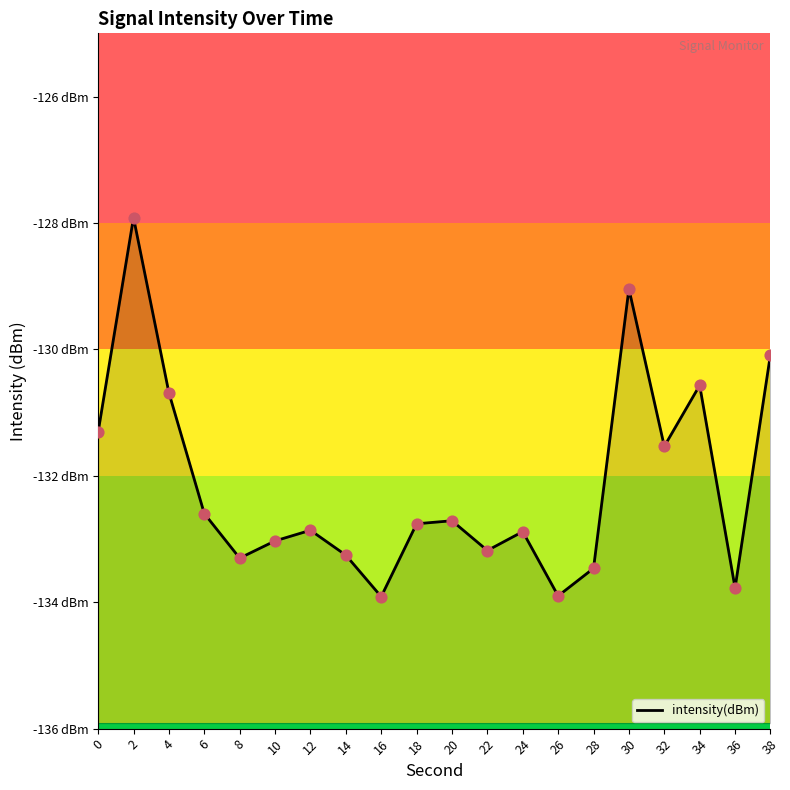

Which has a higher value, 18 or 36?

18